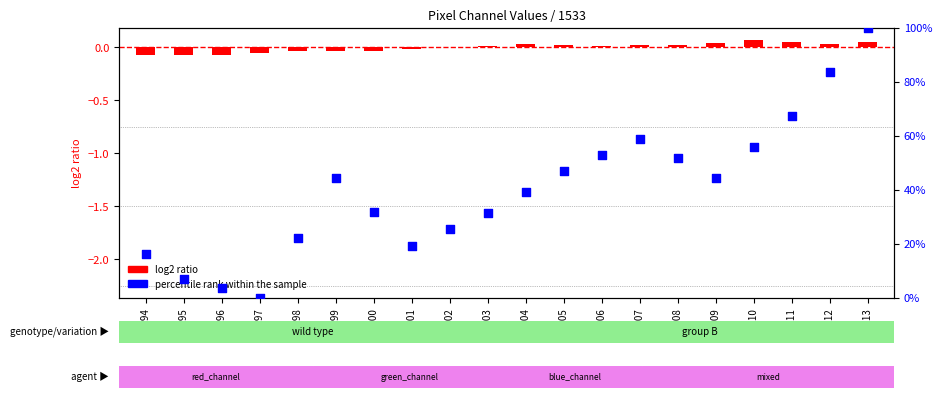

What is the total value across all series at 3212?

83.7